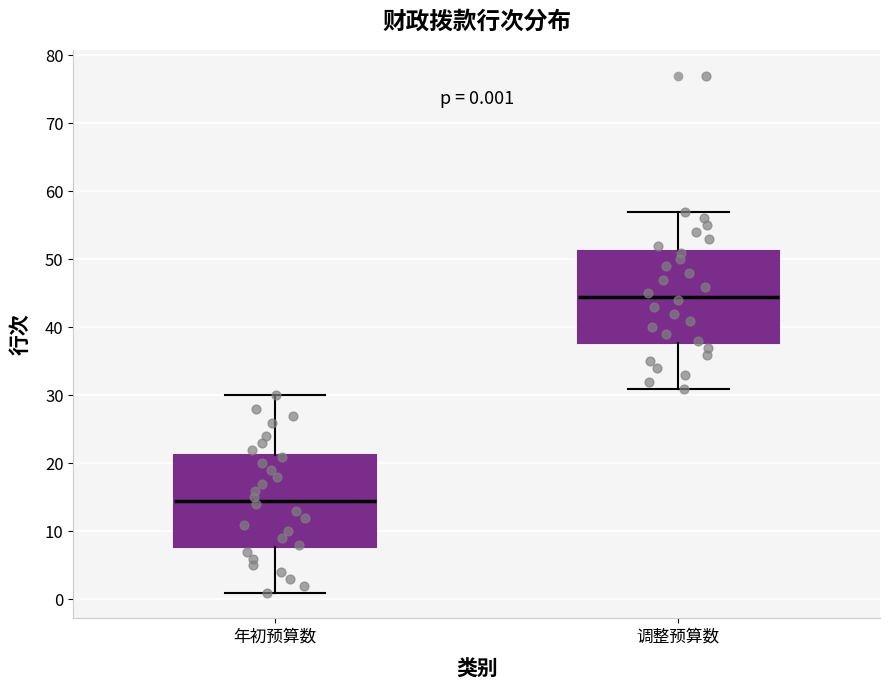

Which box has the lowest median line?

年初预算数